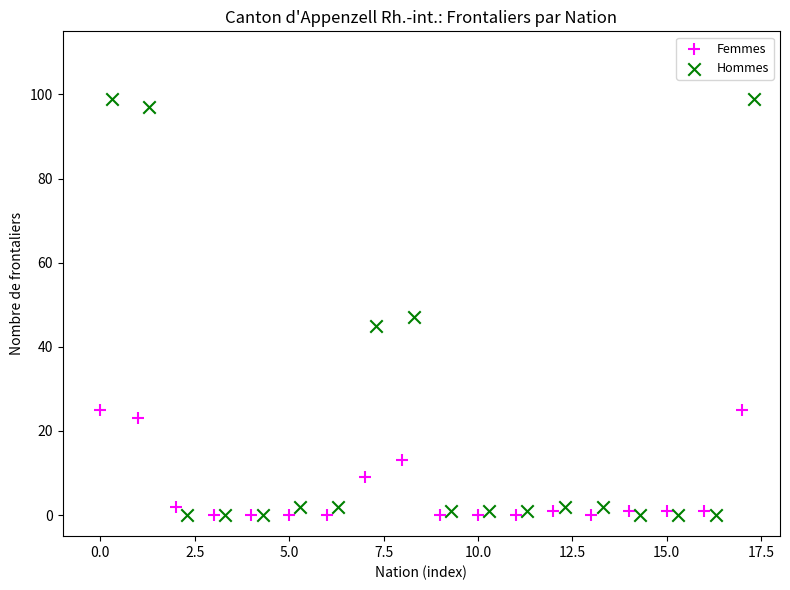

Which series contains the highest Y value?

Hommes